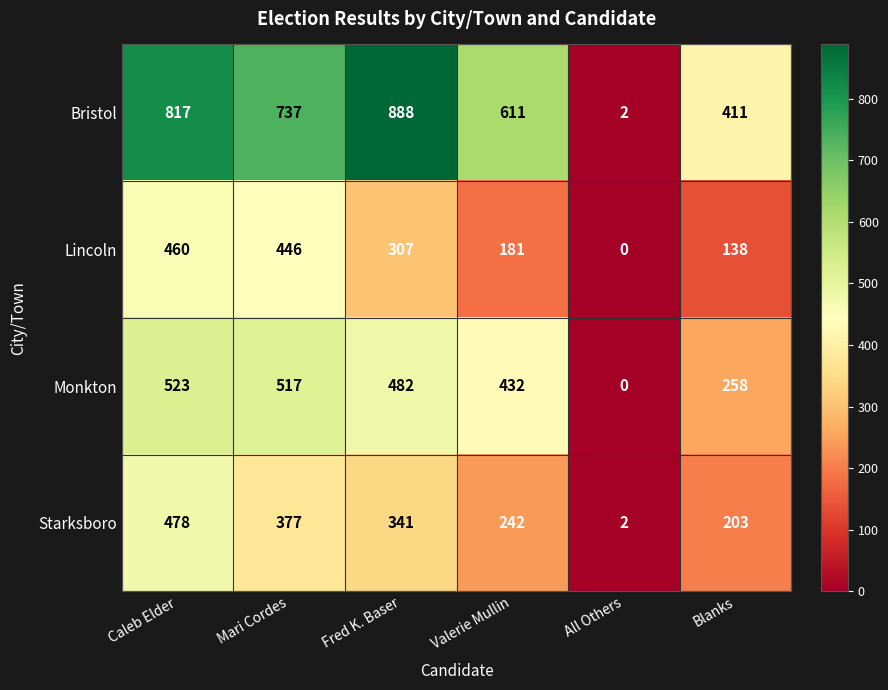

The Bristol series shows 1 at All Others. True or false?

False